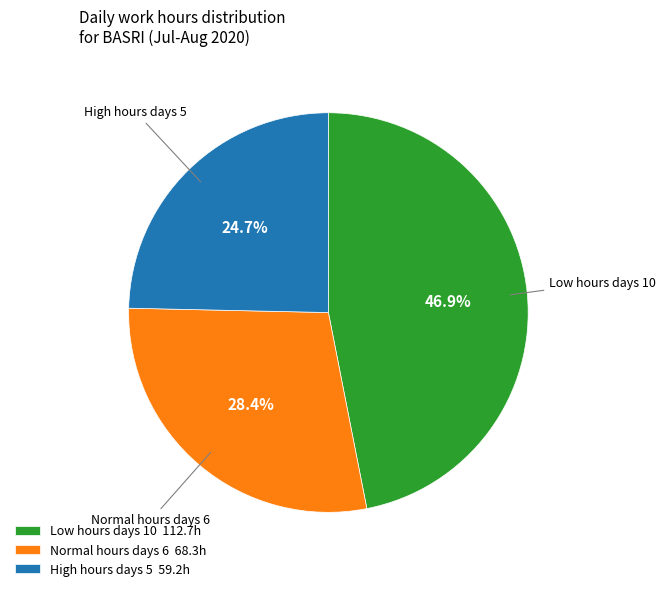

Count the number of slices in the pie.

3